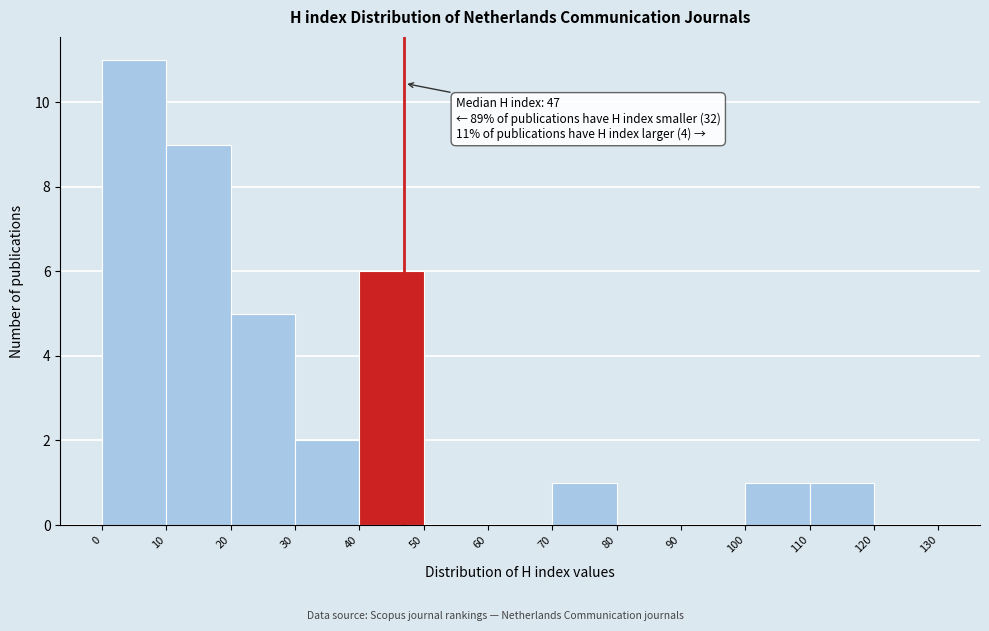

Which range on the x-axis has the tallest bar?

0 to 10